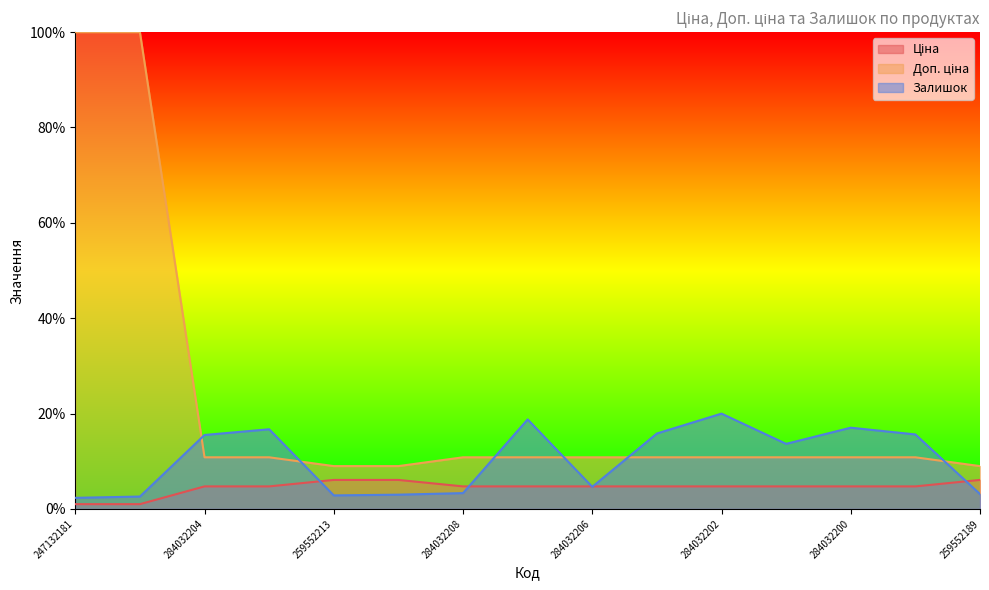

Reading left to right, what are all the values shown in this chart?

Ціна: 247132181=1.0	247132180=1.0	284032204=4.7	284032203=4.7	259552213=6.1	259552212=6.1	284032208=4.7	284032207=4.7	284032206=4.7	284032205=4.7	284032202=4.7	284032201=4.7	284032200=4.7	284032199=4.7	259552189=6.1
Доп. ціна: 247132181=100.0	247132180=100.0	284032204=10.8	284032203=10.8	259552213=9.0	259552212=9.0	284032208=10.8	284032207=10.8	284032206=10.8	284032205=10.8	284032202=10.8	284032201=10.8	284032200=10.8	284032199=10.8	259552189=9.0
Залишок: 247132181=2.3	247132180=2.6	284032204=15.5	284032203=16.7	259552213=2.8	259552212=3.0	284032208=3.3	284032207=18.8	284032206=4.6	284032205=15.8	284032202=20.0	284032201=13.6	284032200=17.0	284032199=15.6	259552189=3.1